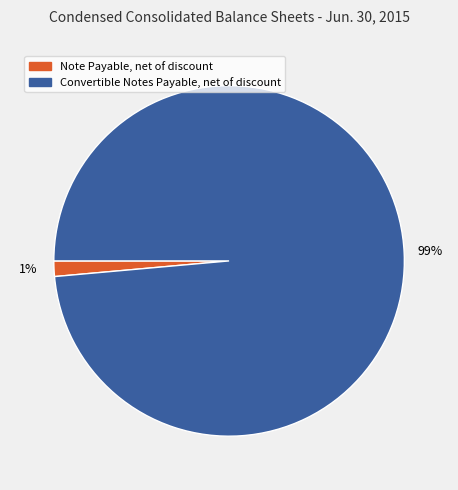

How many segments does this pie chart have?

2